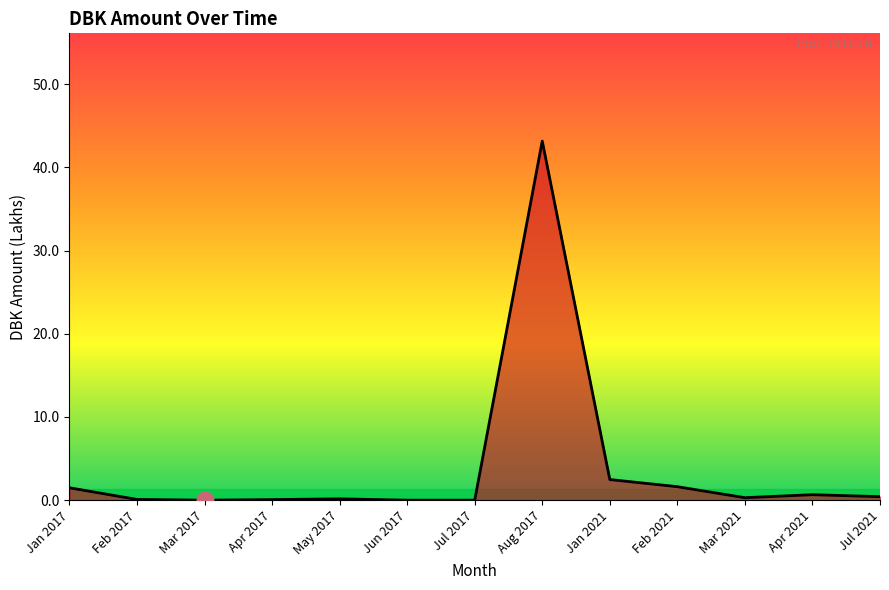

What position from the right is Jan 2017?

13